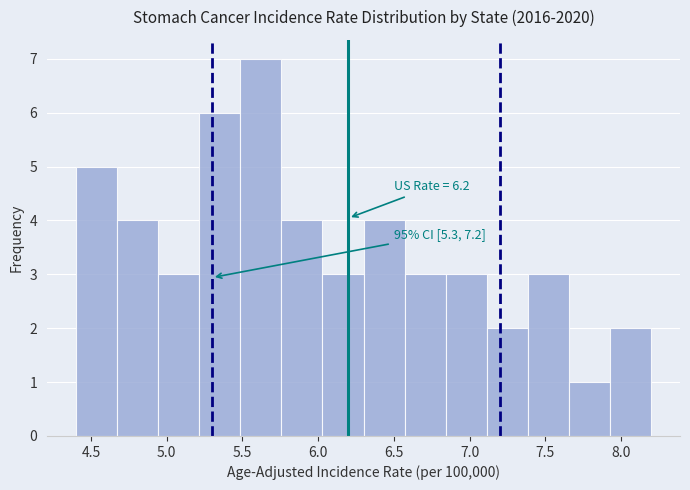

Which range on the x-axis has the tallest bar?

5.50 to 5.75